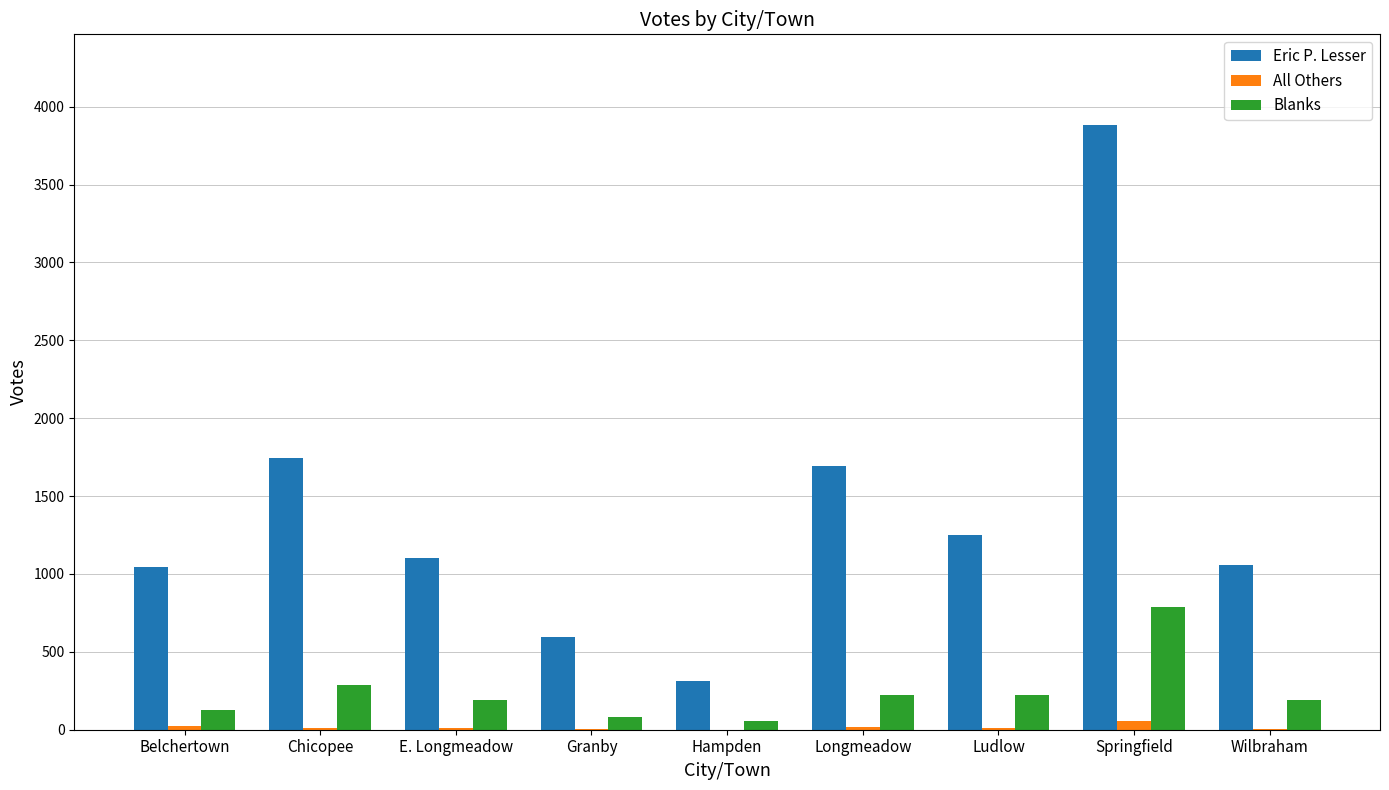

Which category has the highest value across all series?

Springfield